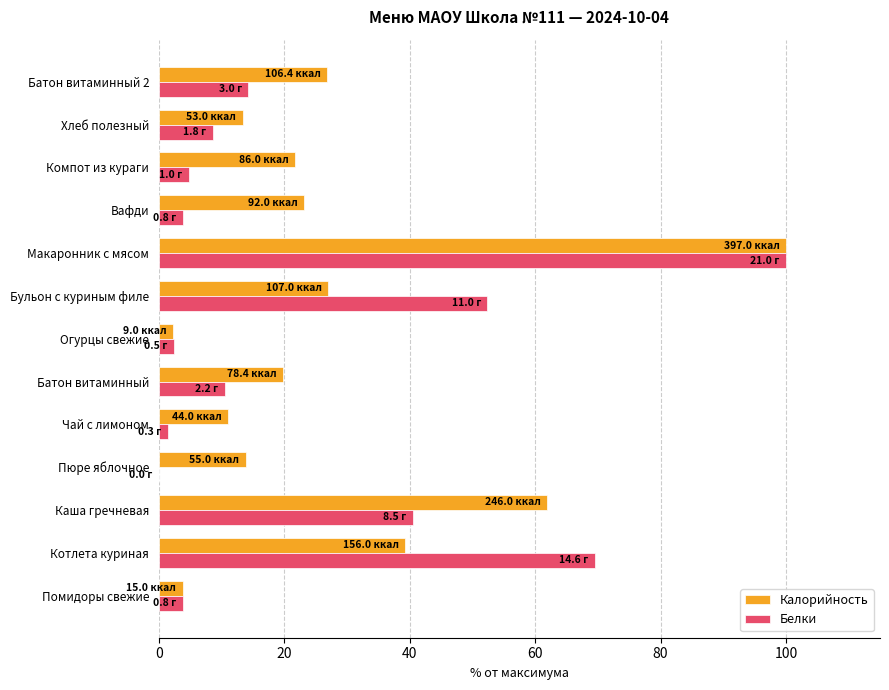

True or false: Калорийность has a value of 62.0 at Каша гречневая.

True